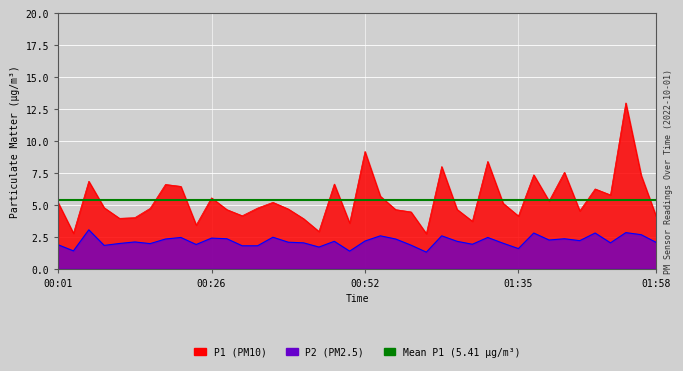

True or false: P2 and P1 intersect in this chart.

False